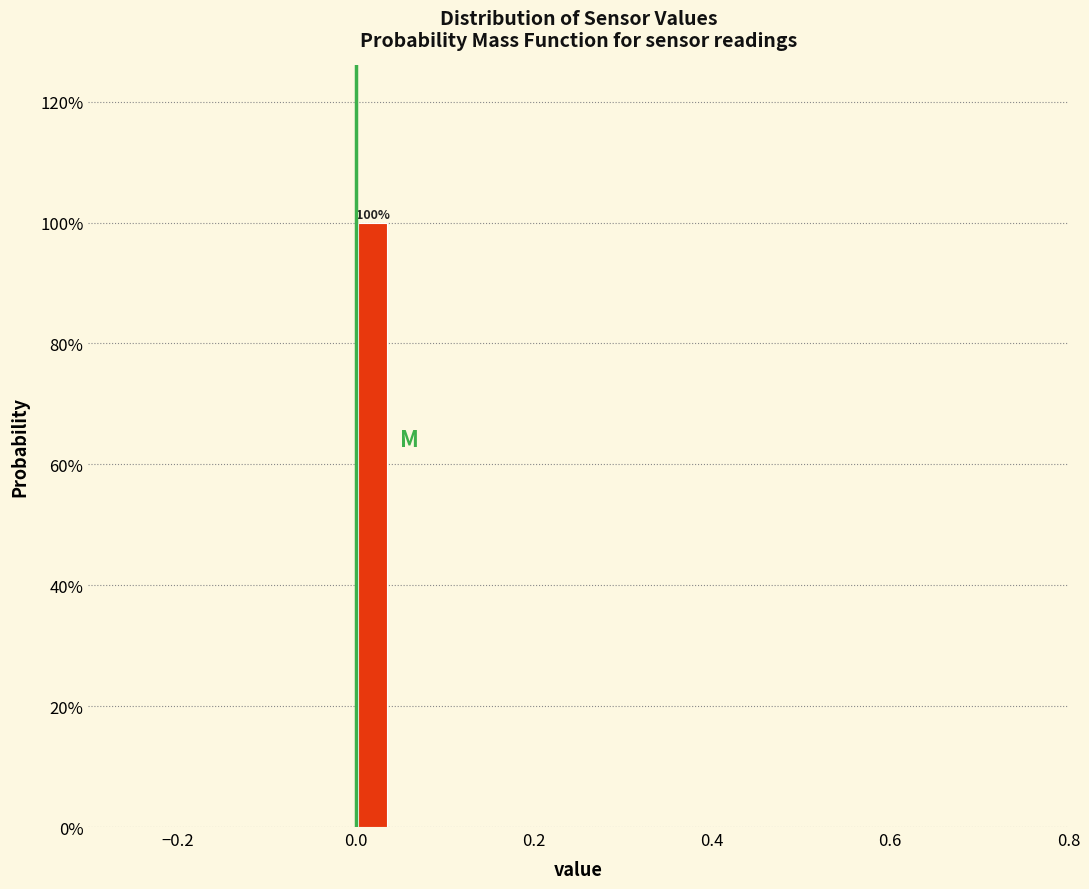

Around what value on the x-axis is the tallest bar? Give the approximate position of its centre, as read against the axis.

0.02